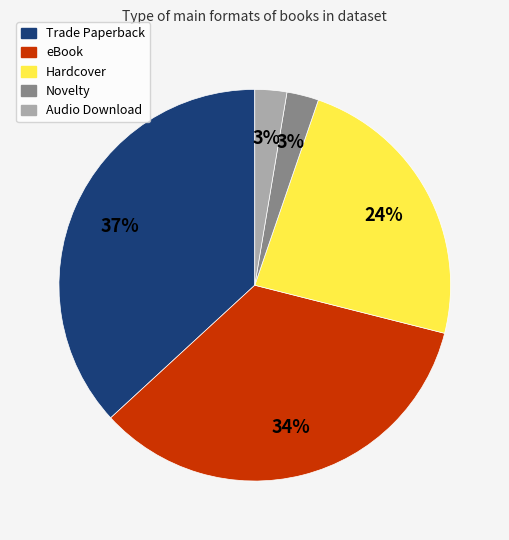

Does any single category account for the majority?

No